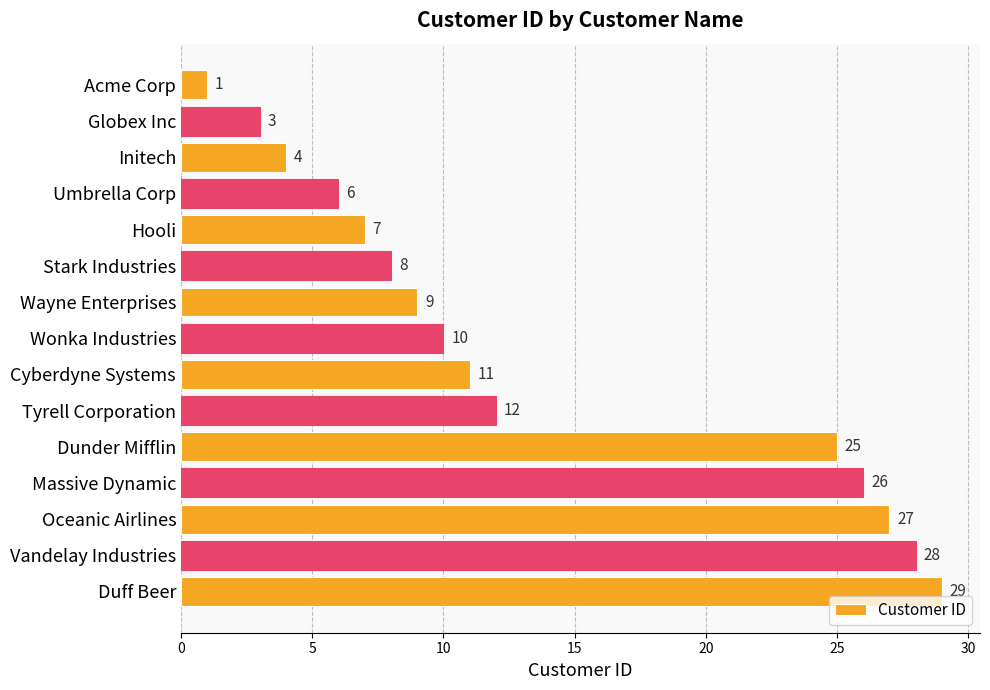

Reading bottom to top, extract all data points from this chart.

Duff Beer=29	Vandelay Industries=28	Oceanic Airlines=27	Massive Dynamic=26	Dunder Mifflin=25	Tyrell Corporation=12	Cyberdyne Systems=11	Wonka Industries=10	Wayne Enterprises=9	Stark Industries=8	Hooli=7	Umbrella Corp=6	Initech=4	Globex Inc=3	Acme Corp=1